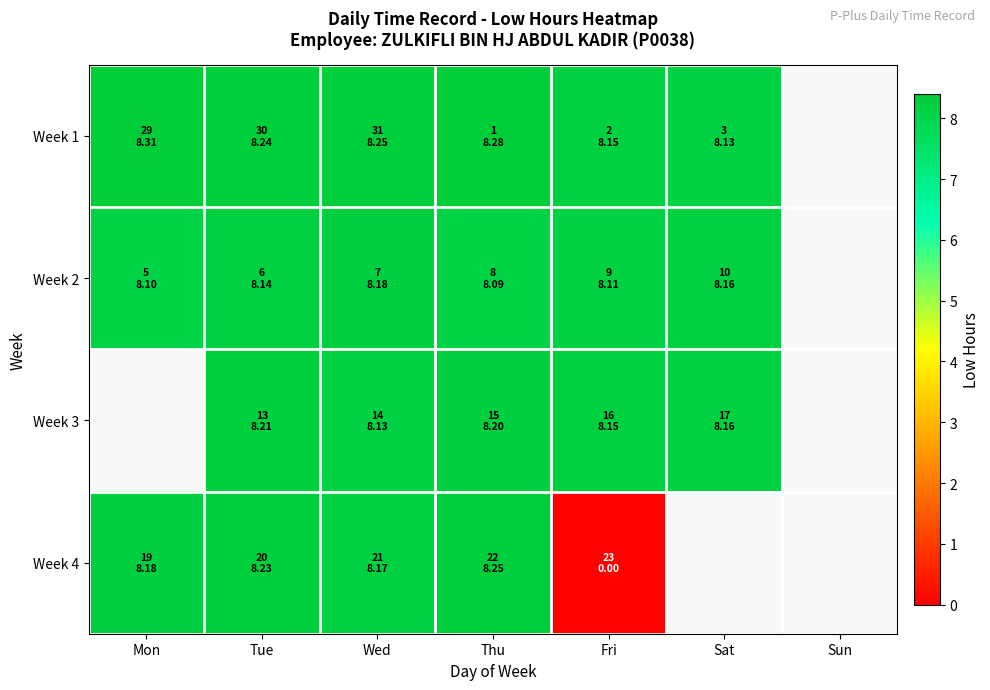

Is it true that Week 1 equals 8.3 at Mon?

True